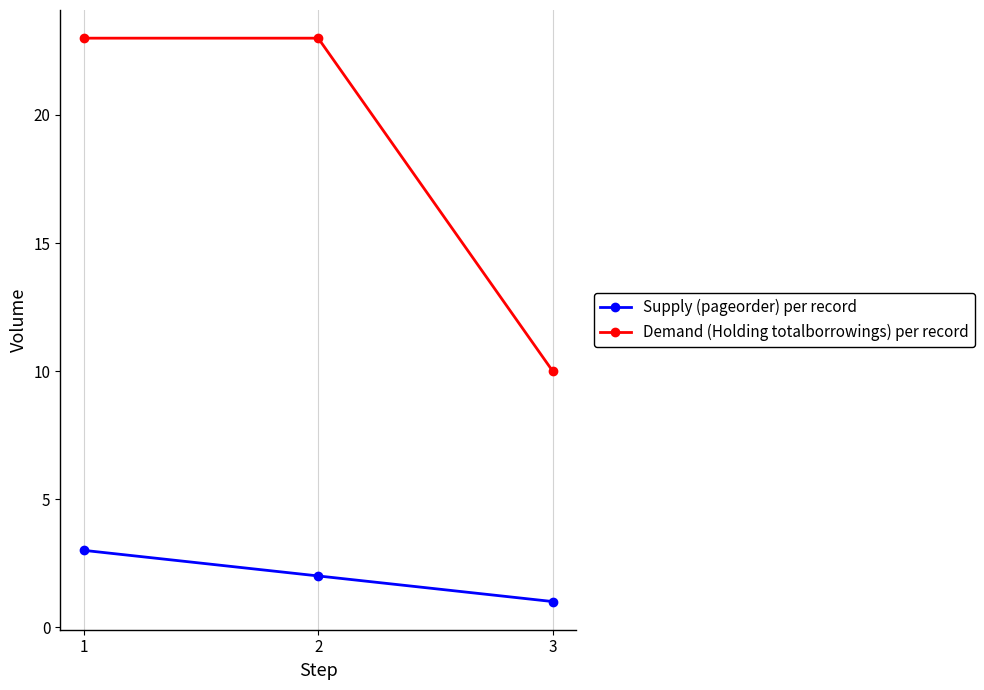

Which series changed the most between 1 and 3?

Demand (Holding totalborrowings) per record